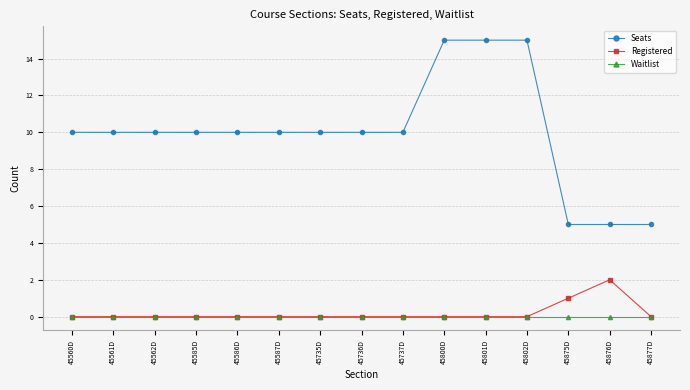

What position from the right is 45802D?

4